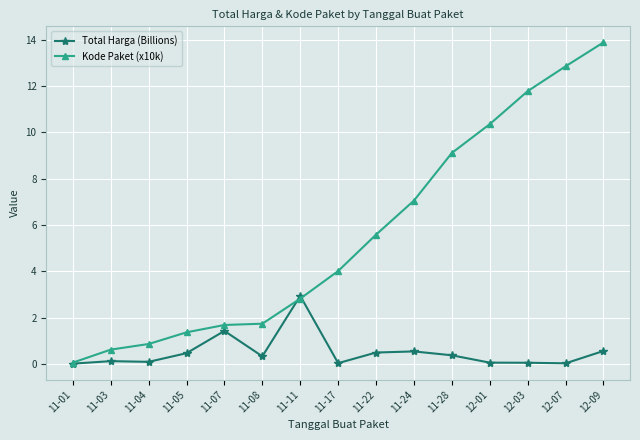

Read the Kode Paket (x10k) value at 11-01.

0.1